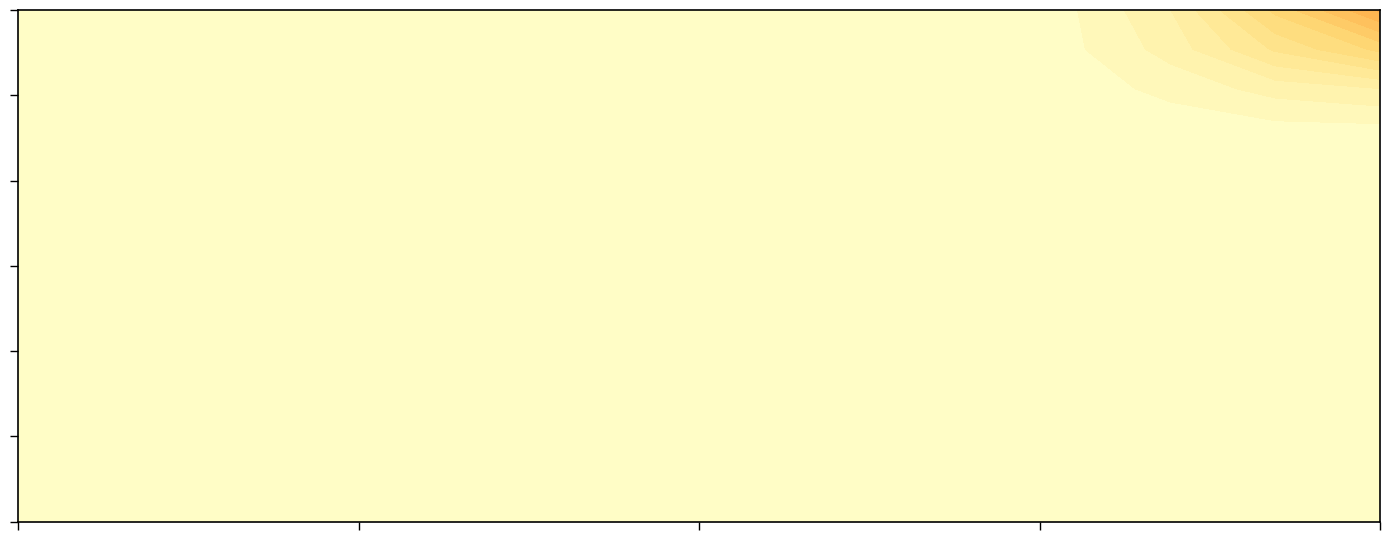

What is the sum of all 8 values?

64